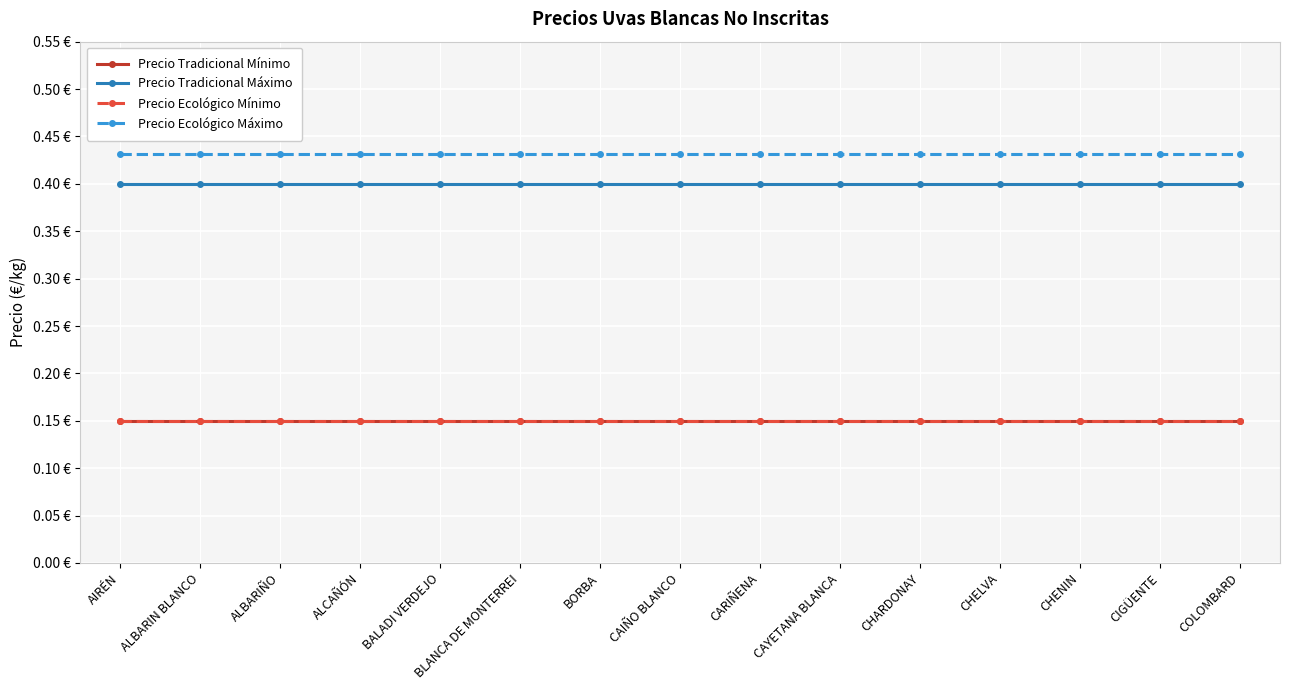

List the series in order of their peak value, lowest first.

Precio Tradicional Mínimo, Precio Ecológico Mínimo, Precio Tradicional Máximo, Precio Ecológico Máximo